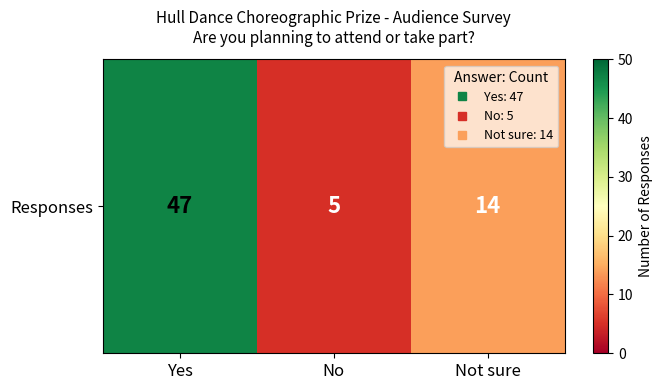

What value does the data have at No?

5